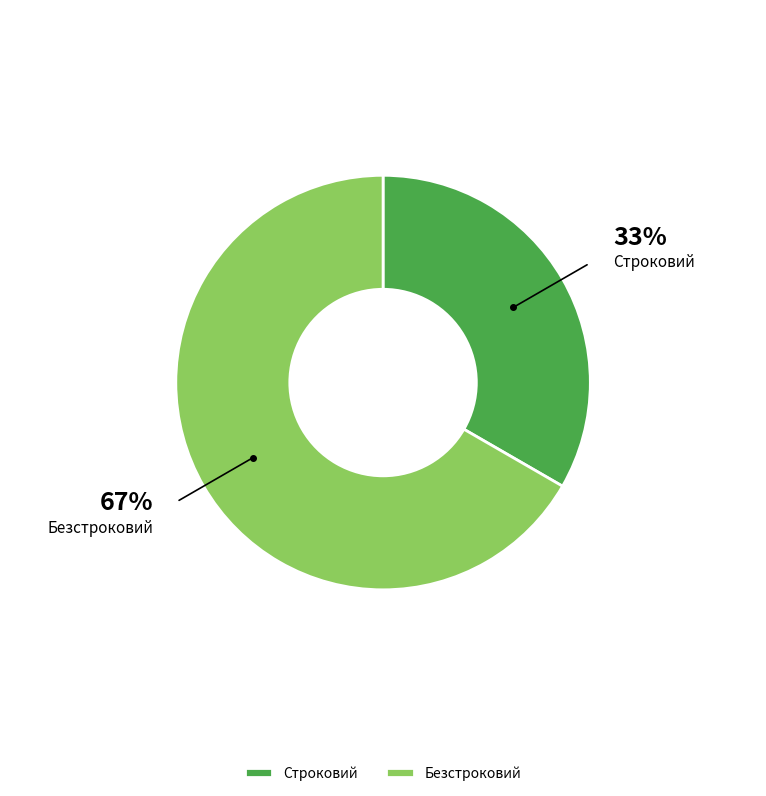

What is the largest slice in the pie chart?

Безстроковий